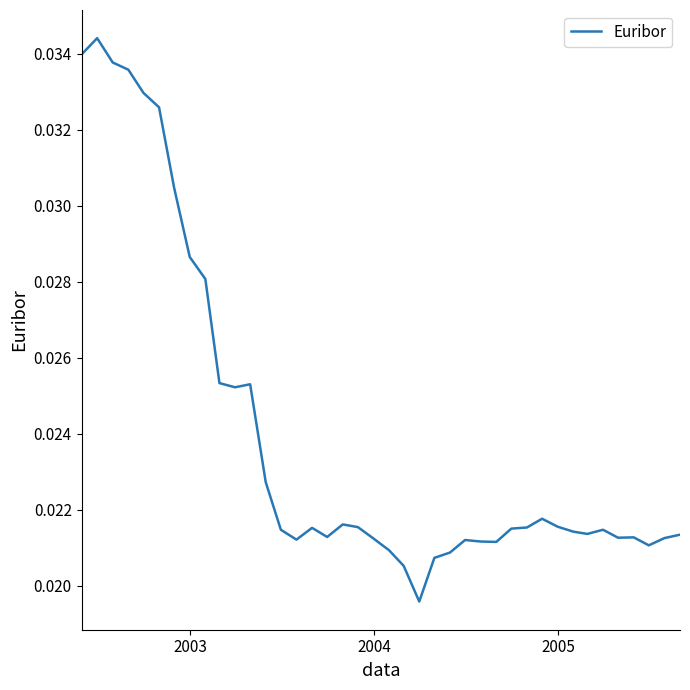

Does the chart display data point markers on the line(s)?

No